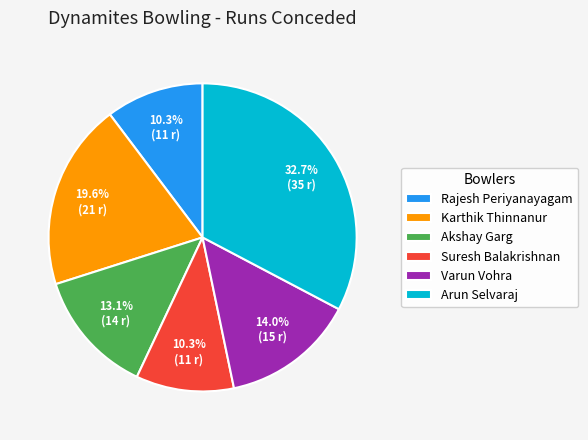

To the nearest percent, what is the combined percentage of Arun Selvaraj and Suresh Balakrishnan?

43%